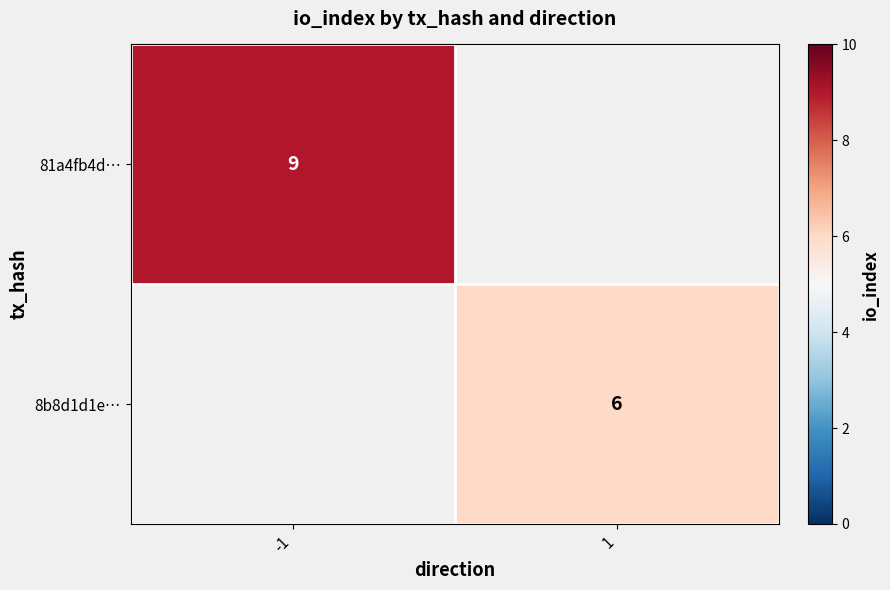

The 8b8d1d1e… series shows 6 at 1. True or false?

True